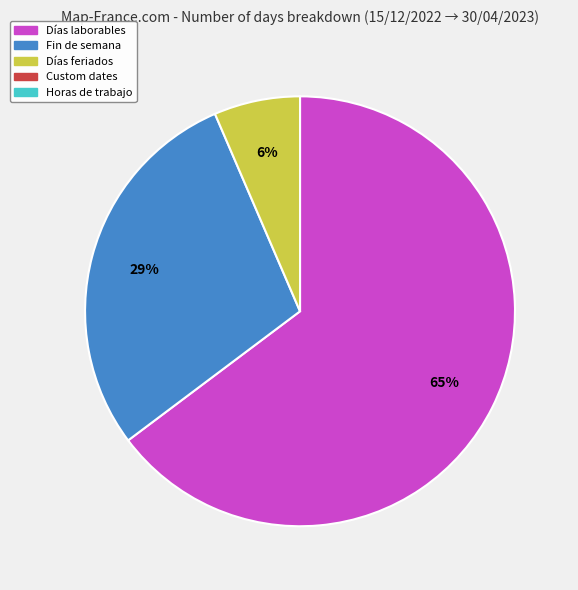

Does any single category account for the majority?

Yes